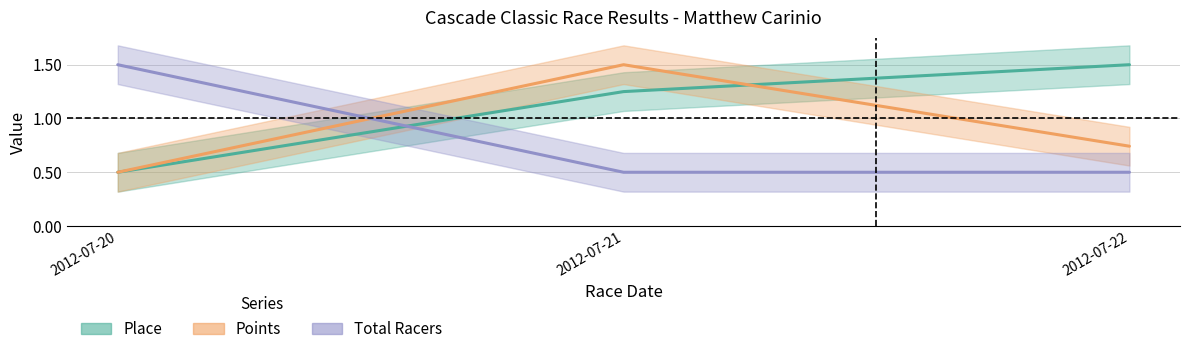

What is the spread (max minus min) of values at 2012-07-20?

1.0